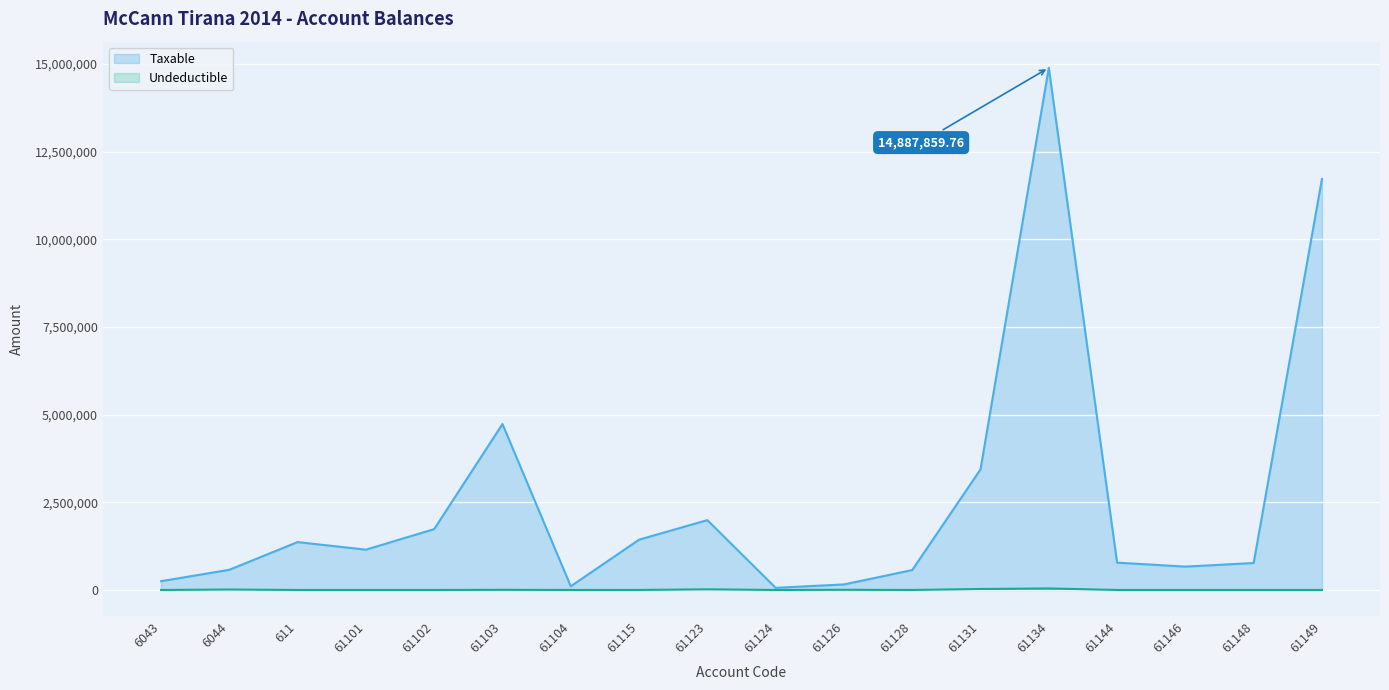

Is it true that Taxable equals 30962.1 at 61124?

False